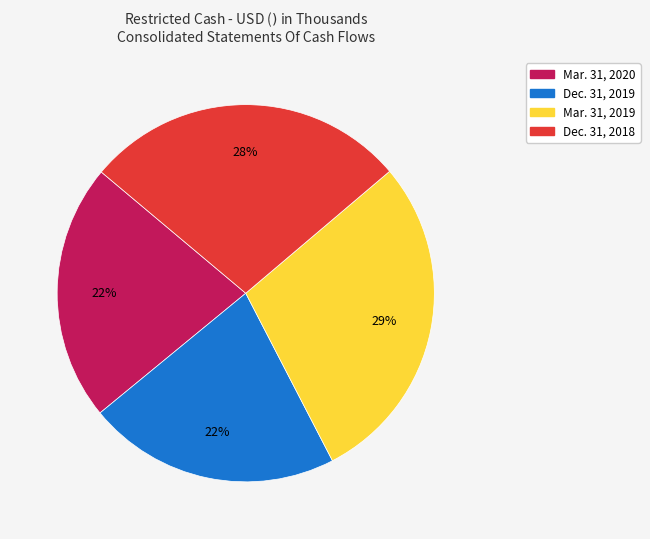

To the nearest percent, what percentage of the pie is Dec. 31, 2018?

28%